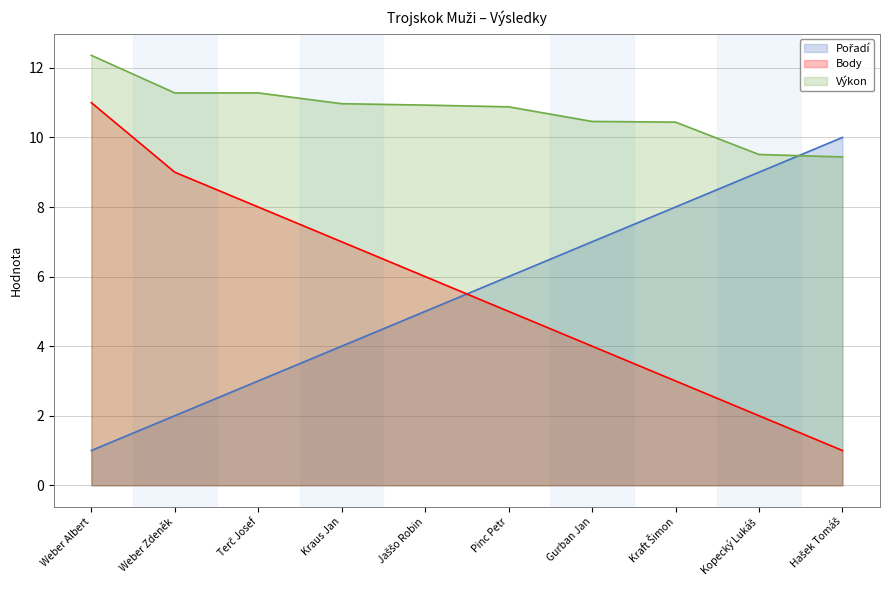

True or false: Body has a value of 9.4 at Jaššo Robin.

False